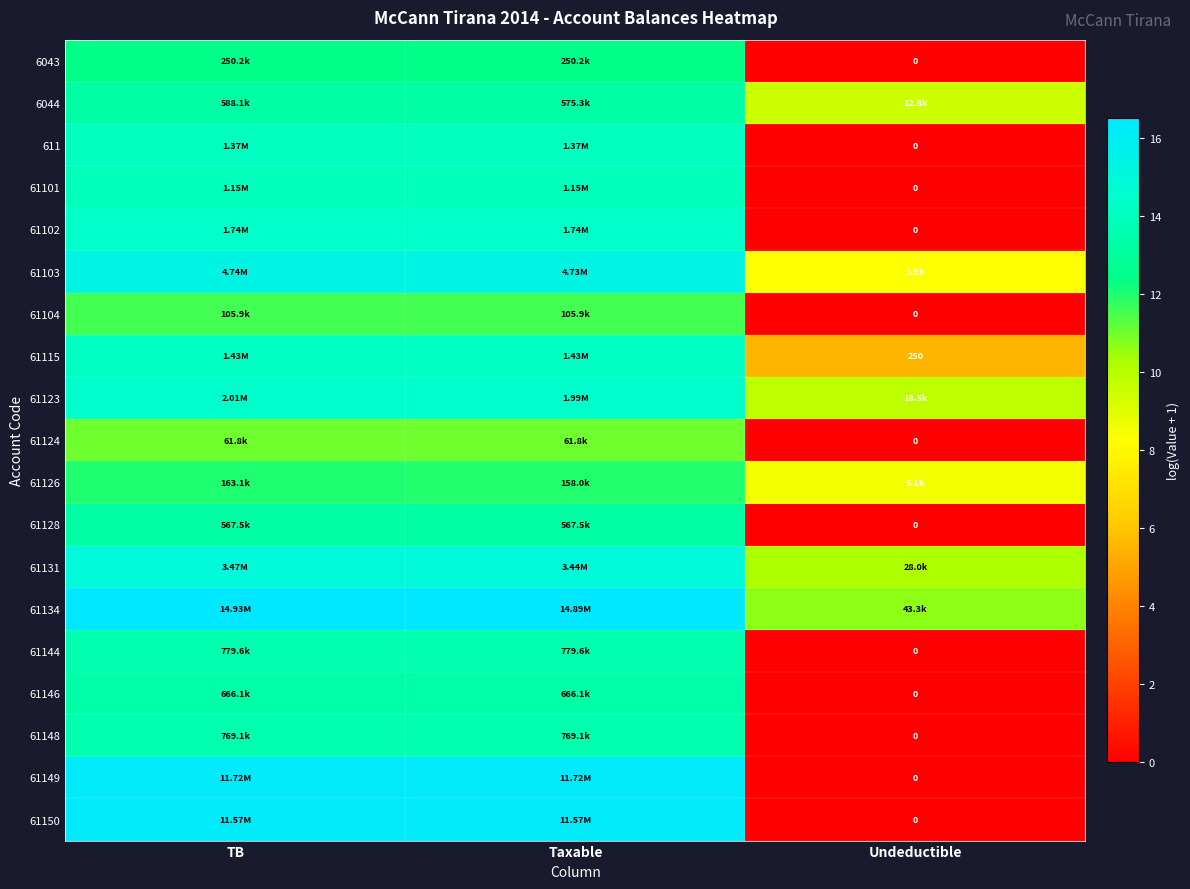

At Taxable, list the series in order from smallest to largest.

61124, 61104, 61126, 6043, 61128, 6044, 61146, 61148, 61144, 61101, 611, 61115, 61102, 61123, 61131, 61103, 61150, 61149, 61134